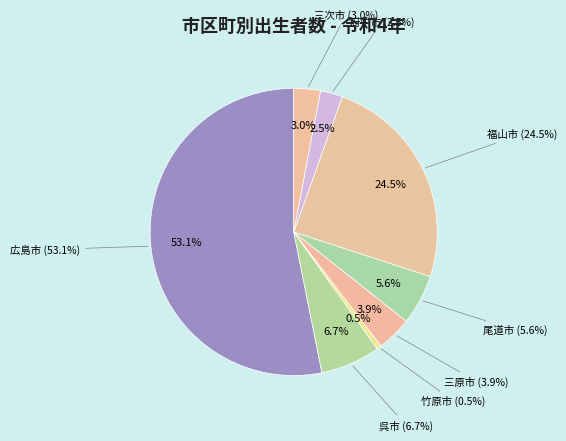

How many slices are in this pie chart?

8